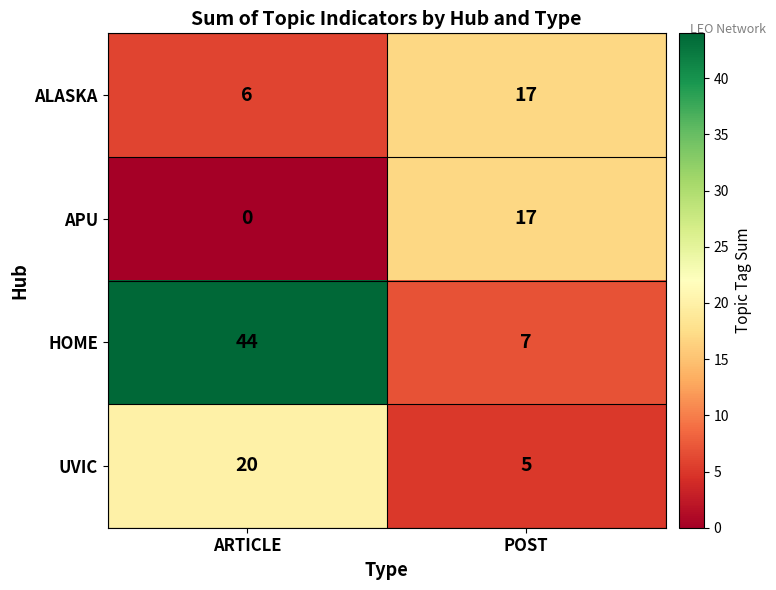

Which series has the widest spread of values?

HOME